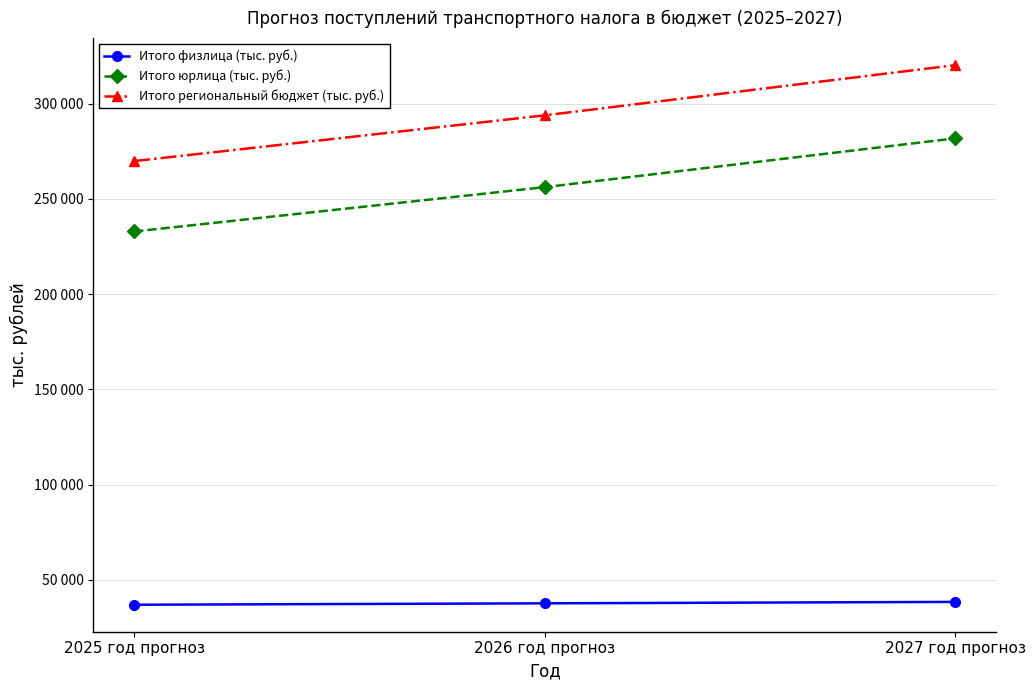

The value of Итого физлица (тыс. руб.) at 2025 год прогноз is 36954. True or false?

True